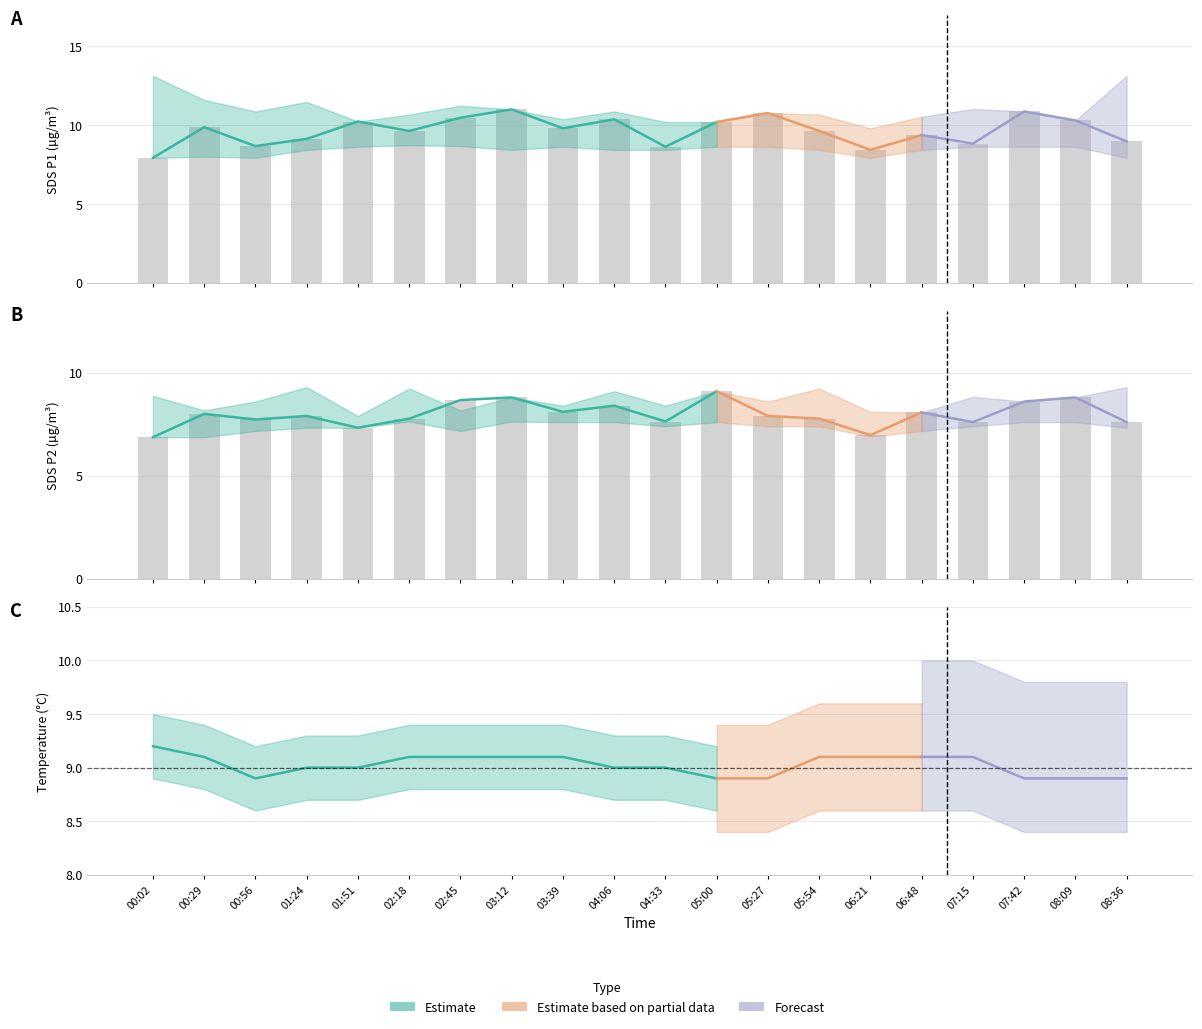

What value does the SDS_P1 series have at 01:51?

10.2